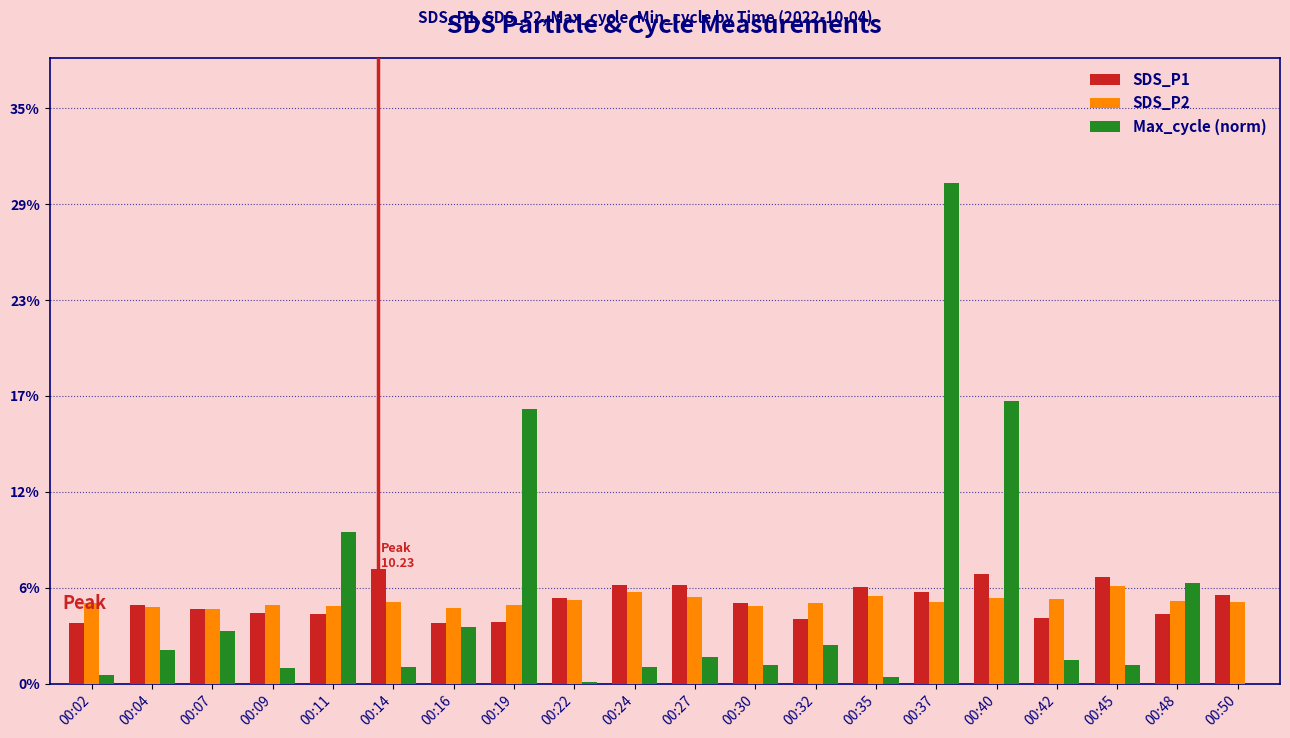

Which category has the highest value across all series?

00:37